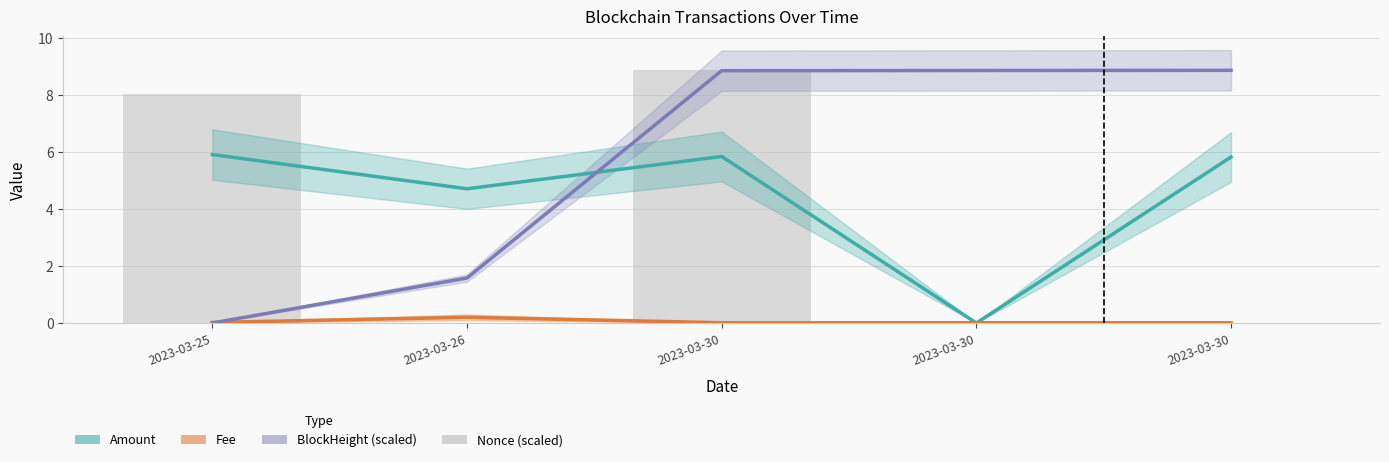

At 2023-03-30, list the series in order from smallest to largest.

Fee, Amount, BlockHeight (scaled), Nonce (scaled)